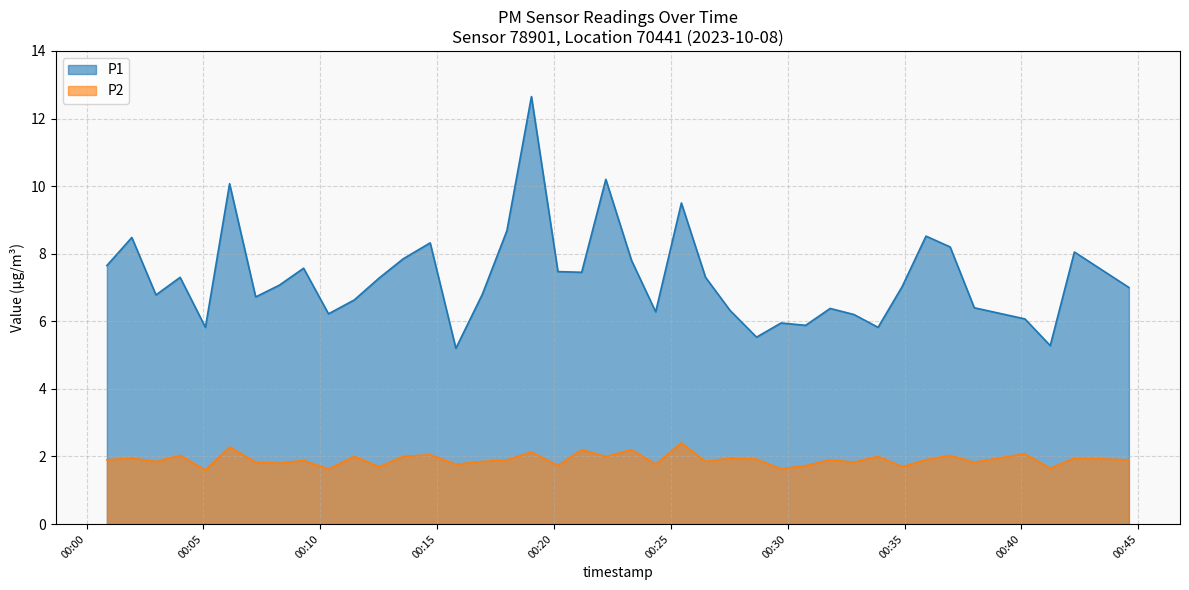

True or false: P2 and P1 cross at least once.

False